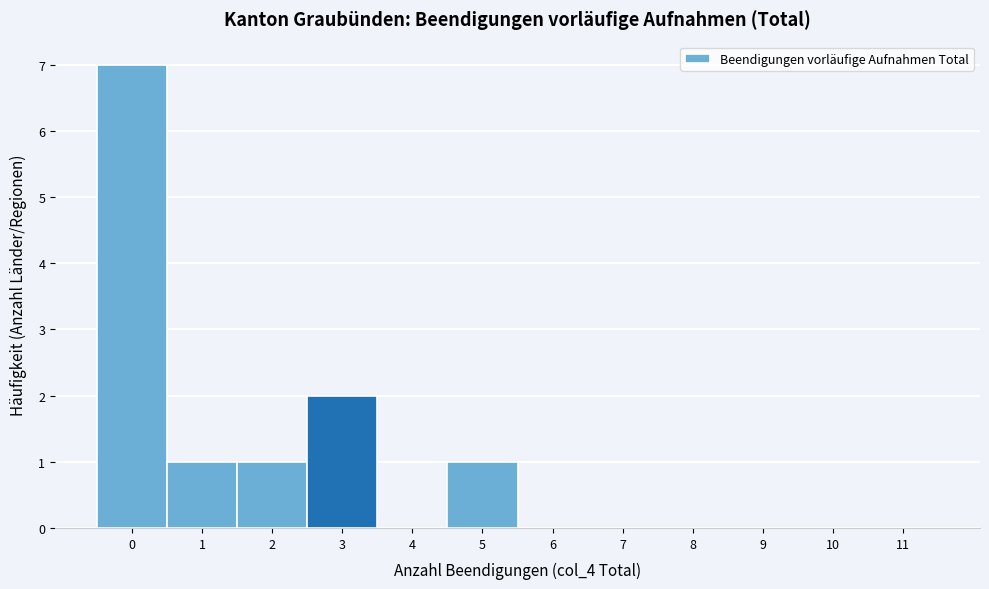

Reading right to left, extract all data points from this chart.

11=0	10=0	9=0	8=0	7=0	6=0	5=1	4=0	3=2	2=1	1=1	0=7